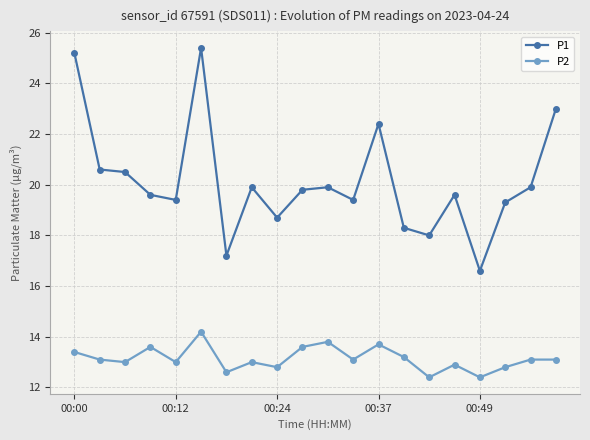

What is the value of the P1 point at the 13th from the left?

22.4